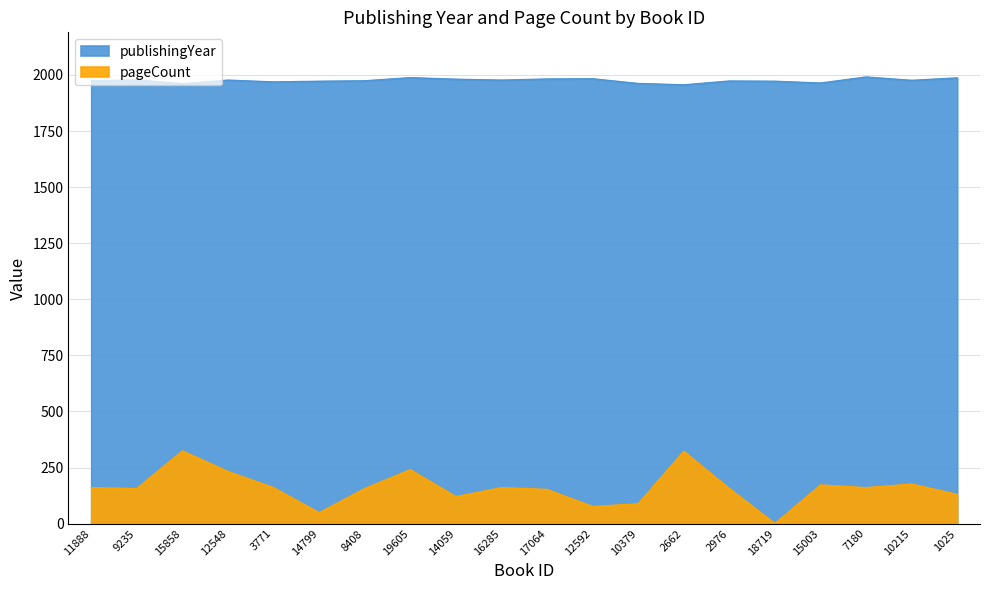

Which series has the largest total across all categories?

publishingYear